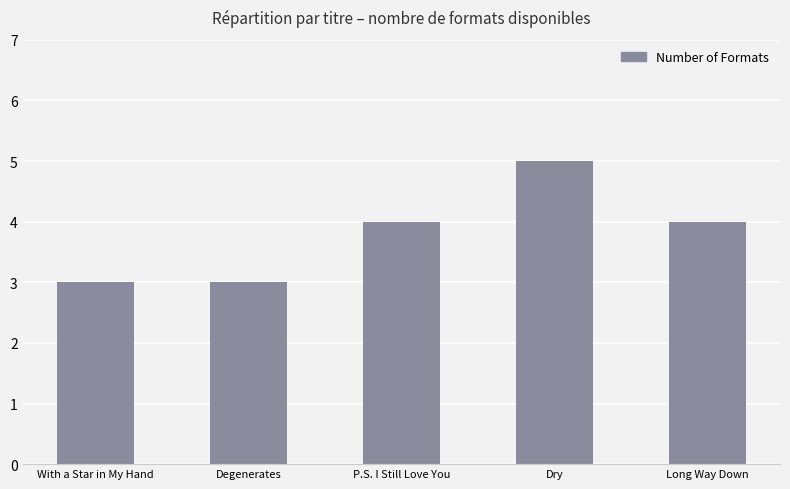

What is the ratio of the value at Long Way Down to the value at Dry?

0.8